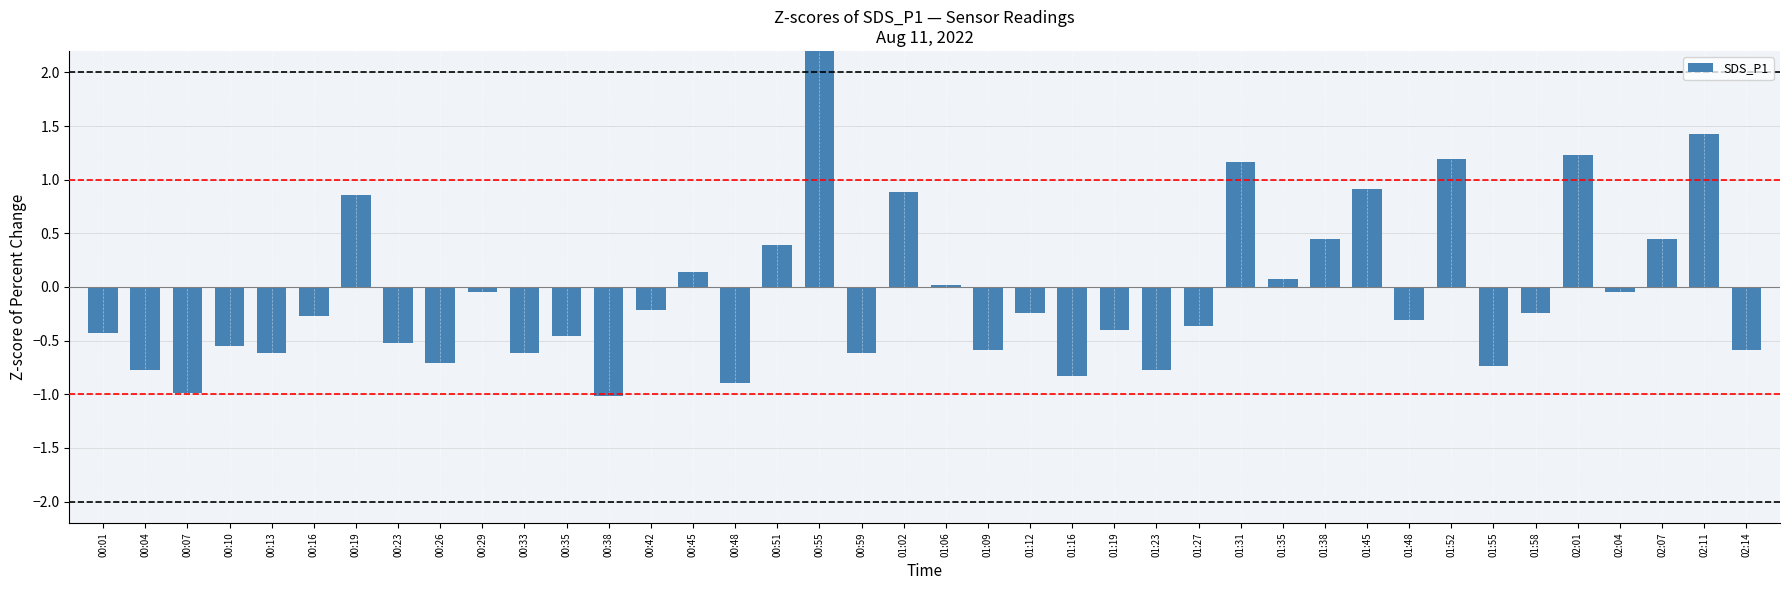

How many series are shown in this chart?

1